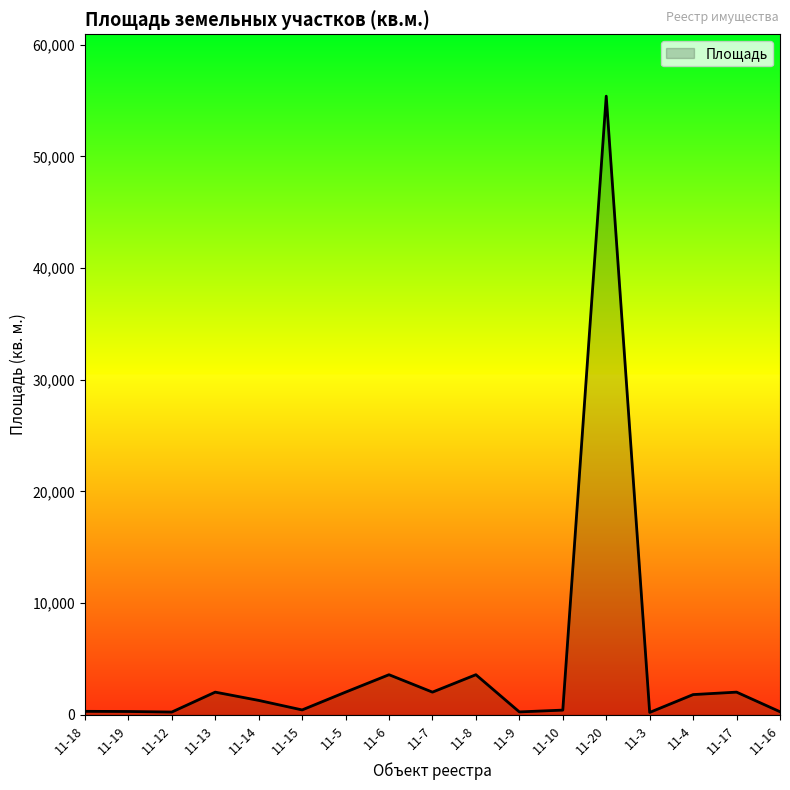

Count the number of categories in the chart.

17